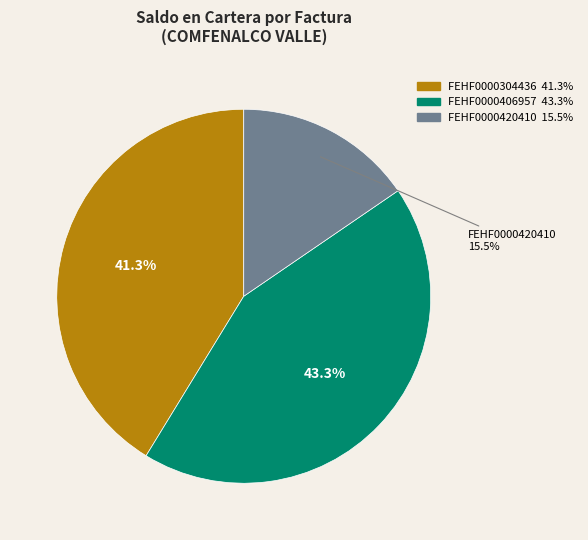

Does any single category account for the majority?

No